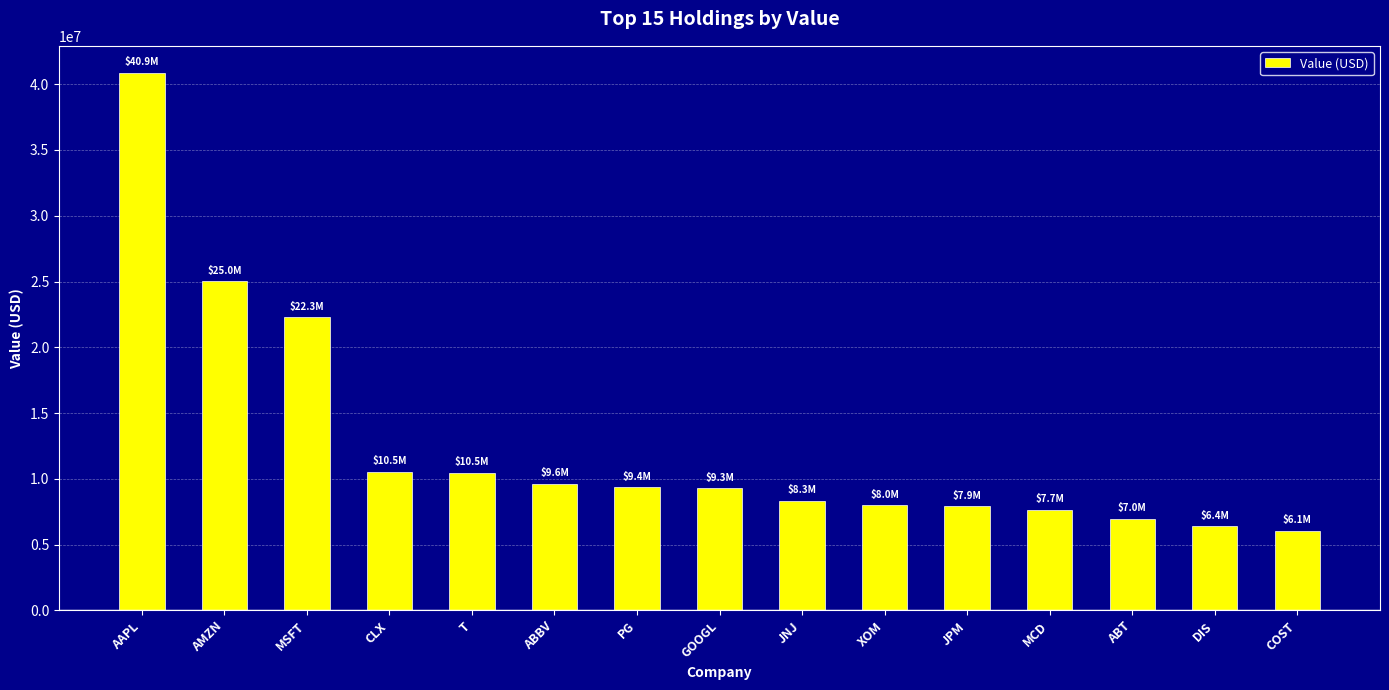

What is the label of the 14th bar from the left?

DIS